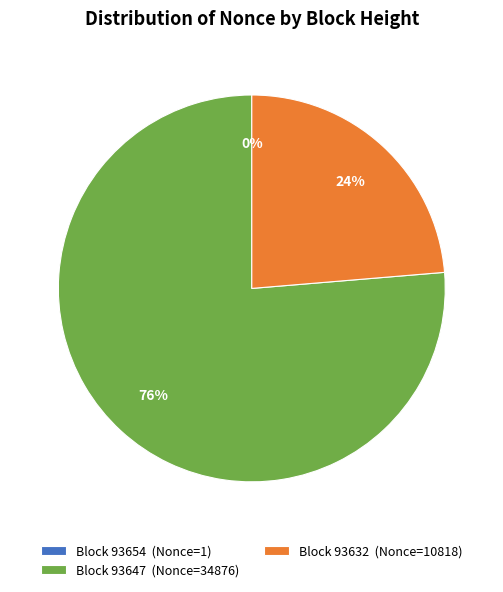

Which slice represents more than half of the pie?

Block 93647 (Nonce=34876)